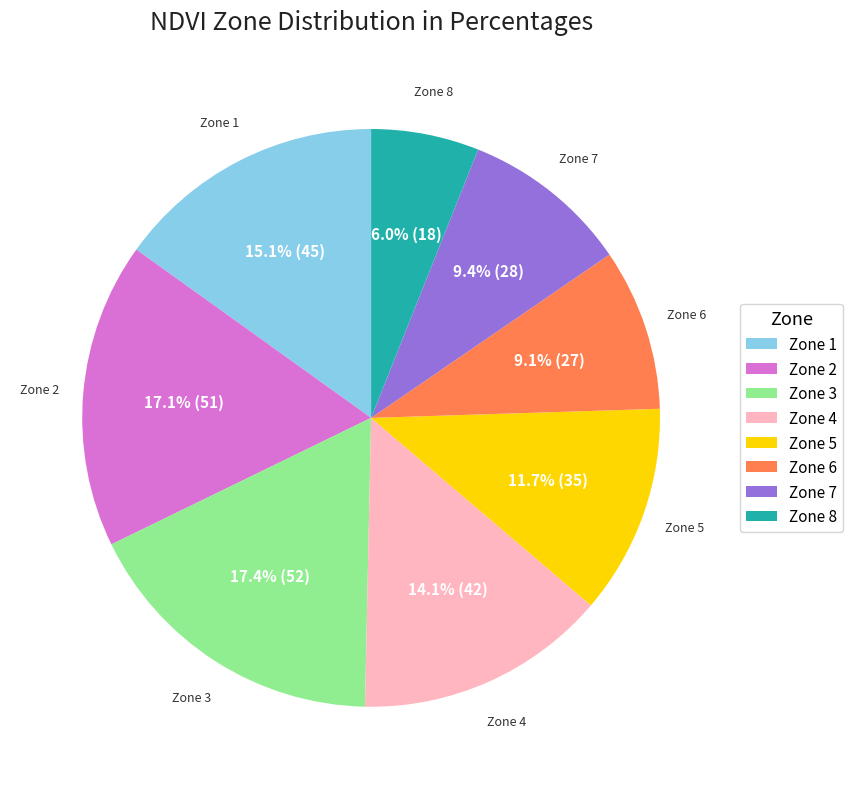

Is it true that Zone 6 is 9% of the pie?

True